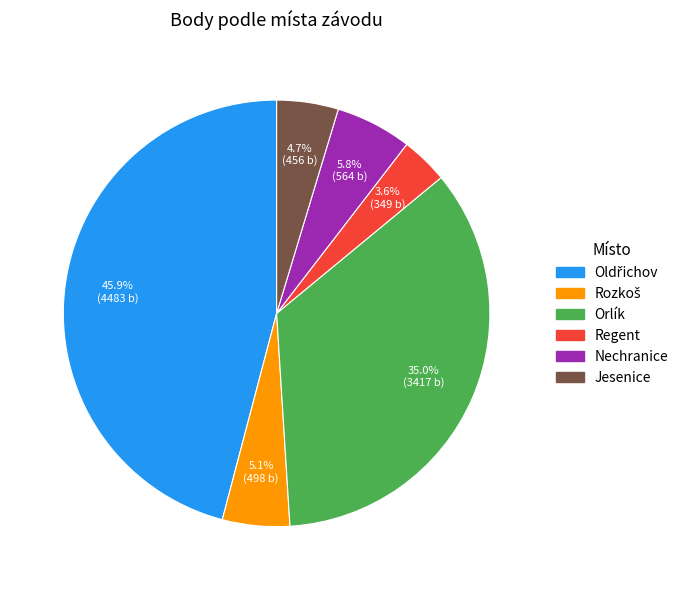

Which slice is the smallest?

Regent